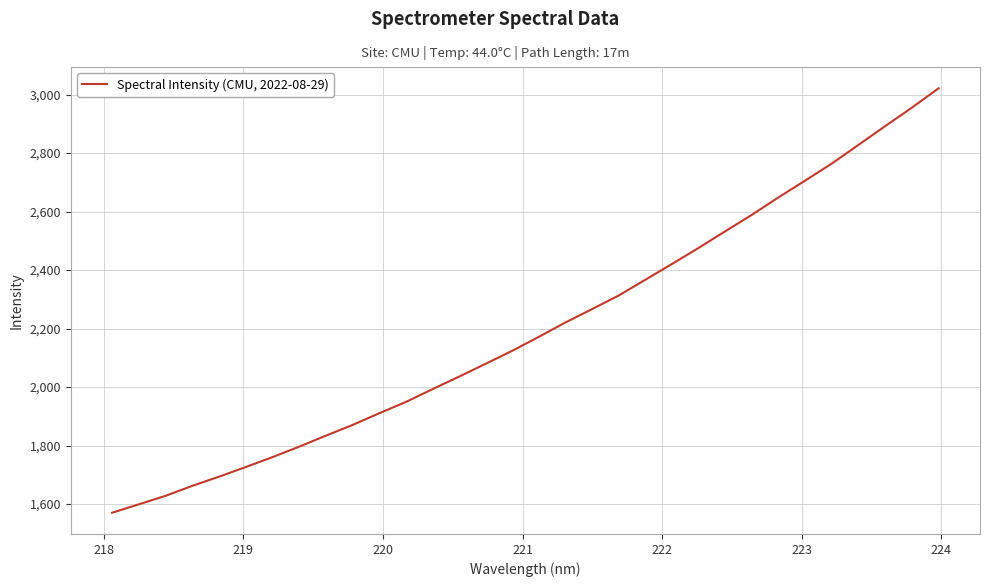

What is the smallest value displayed?

1570.2